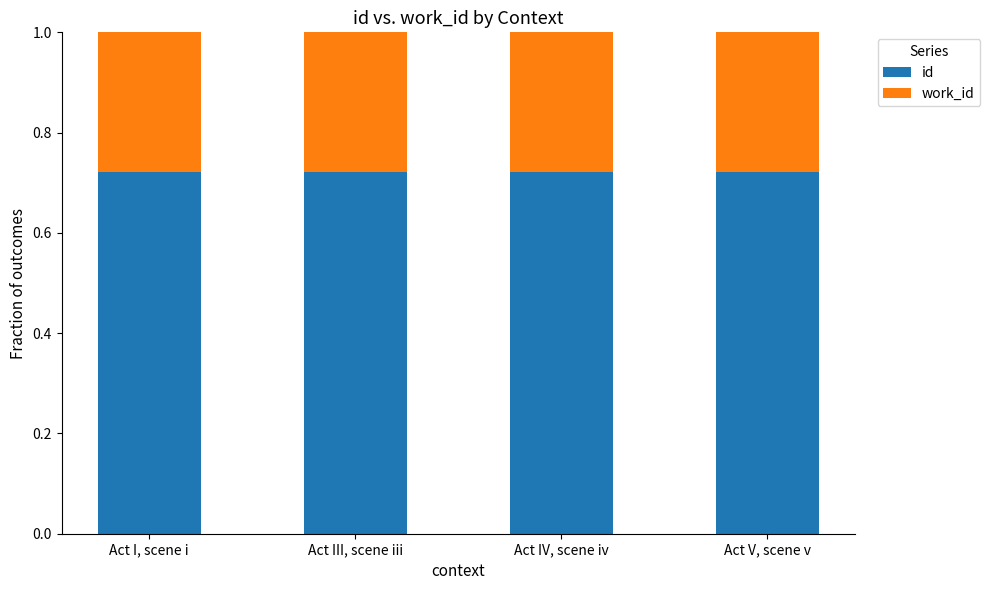

List the labels in order of id value, smallest first.

Act III, scene iii, Act I, scene i, Act IV, scene iv, Act V, scene v